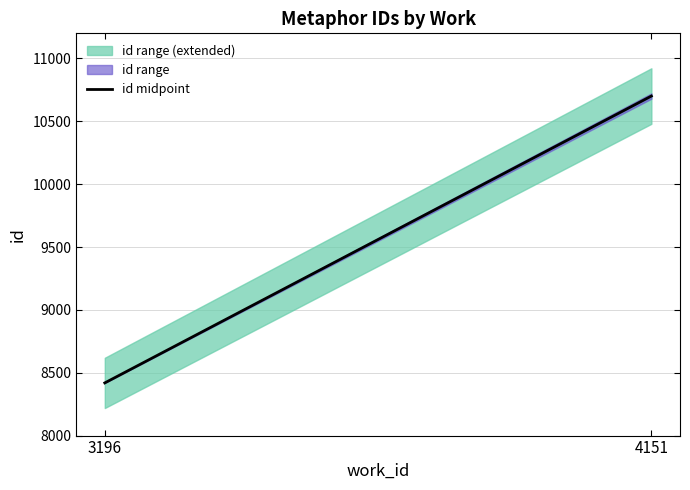

The chart shows a value of 15137 at 4151. True or false?

False